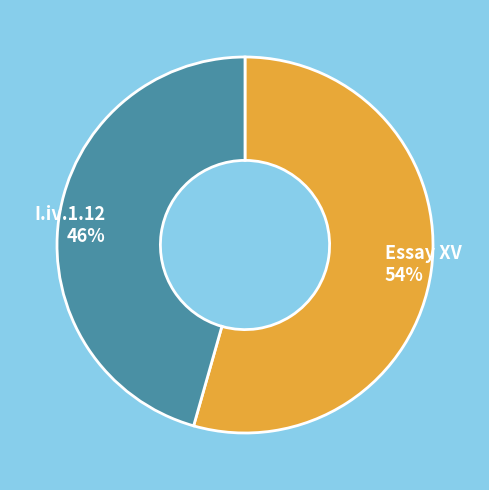

Do I.iv.1.12 and Essay XV together represent more than half of the pie?

Yes